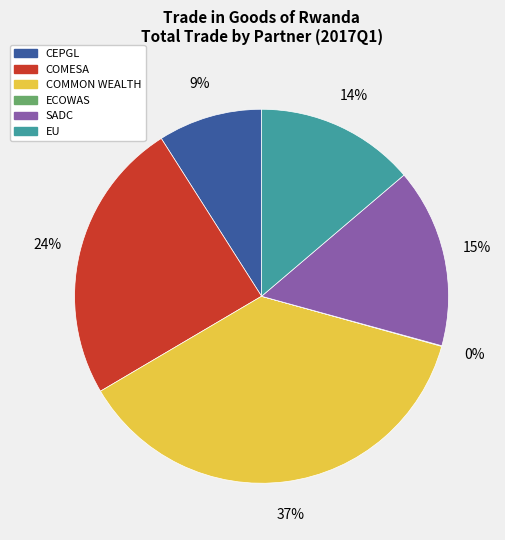

Is COMMON WEALTH the majority of the pie?

No